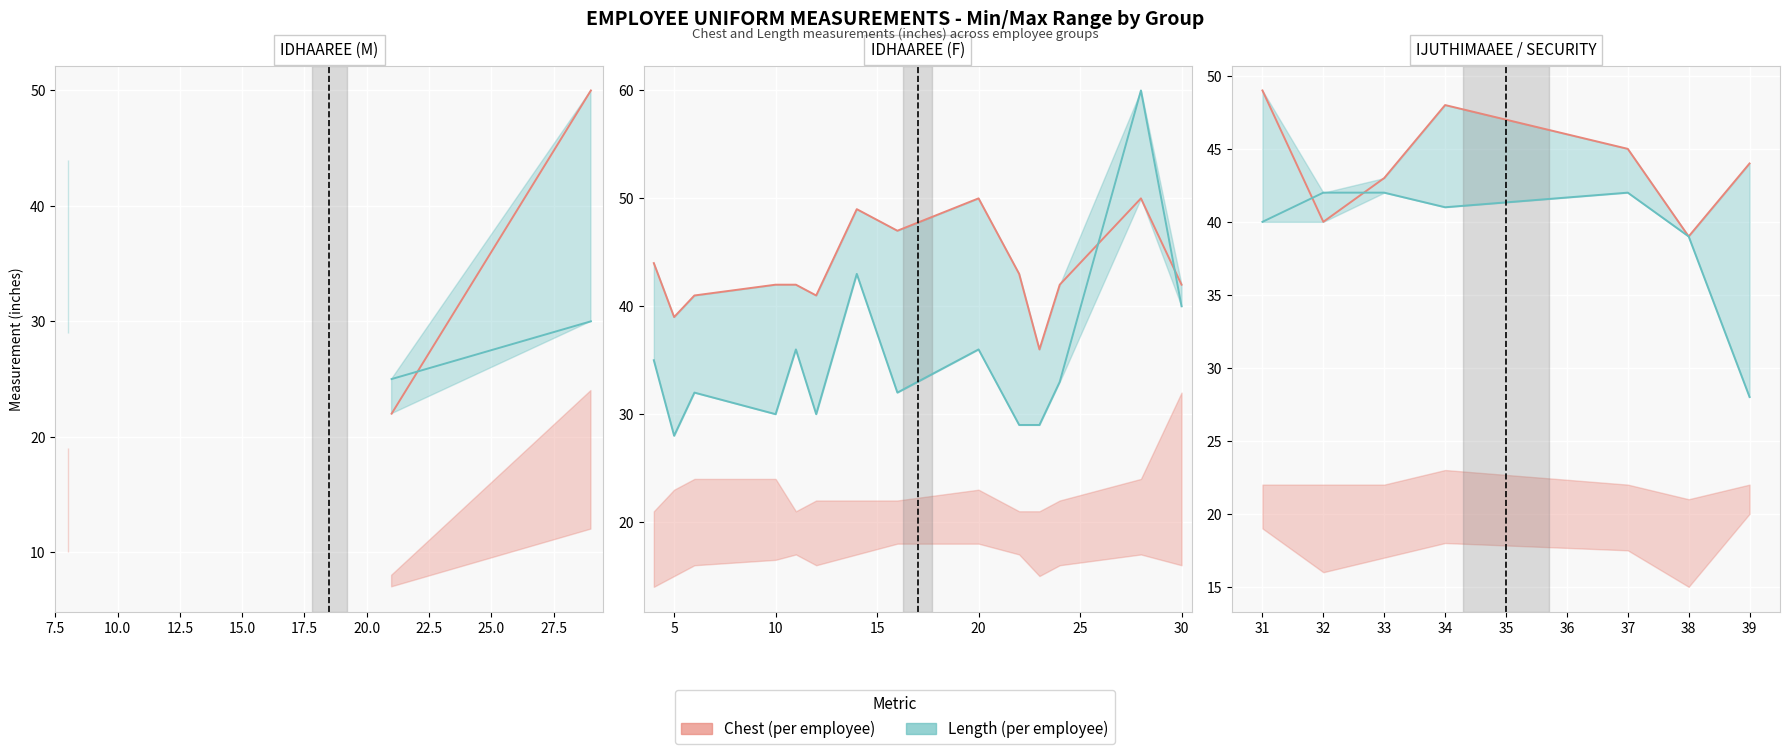

The value of Length (in) at 33 is 18. True or false?

False